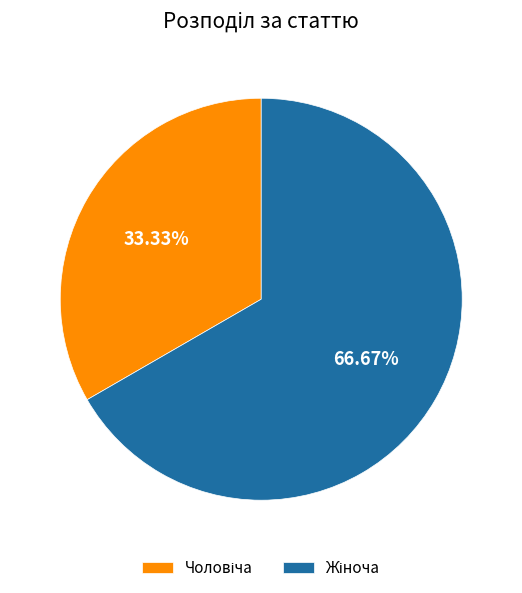

Does any single category account for the majority?

Yes